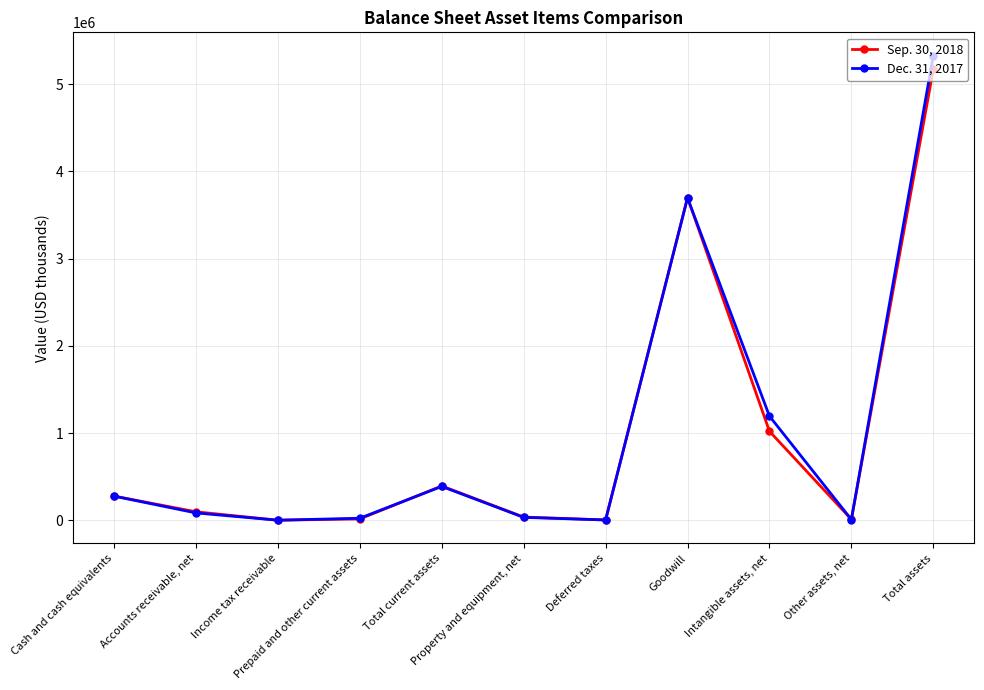

In Sep. 30, 2018, how many points are lower than both neighbors (excluding endpoints)?

3